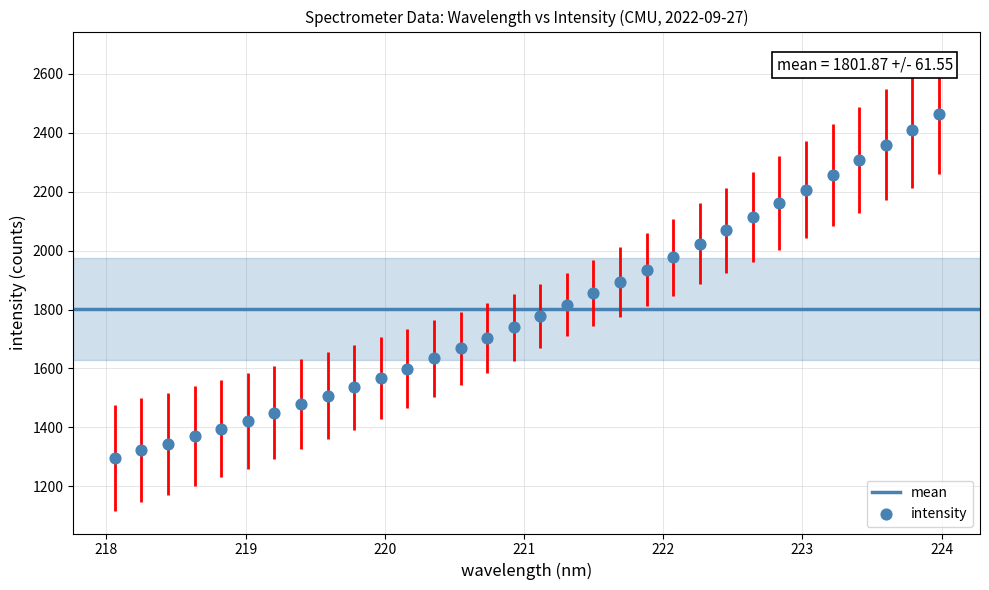

What is the range of Y values (max minus min)?

1164.9